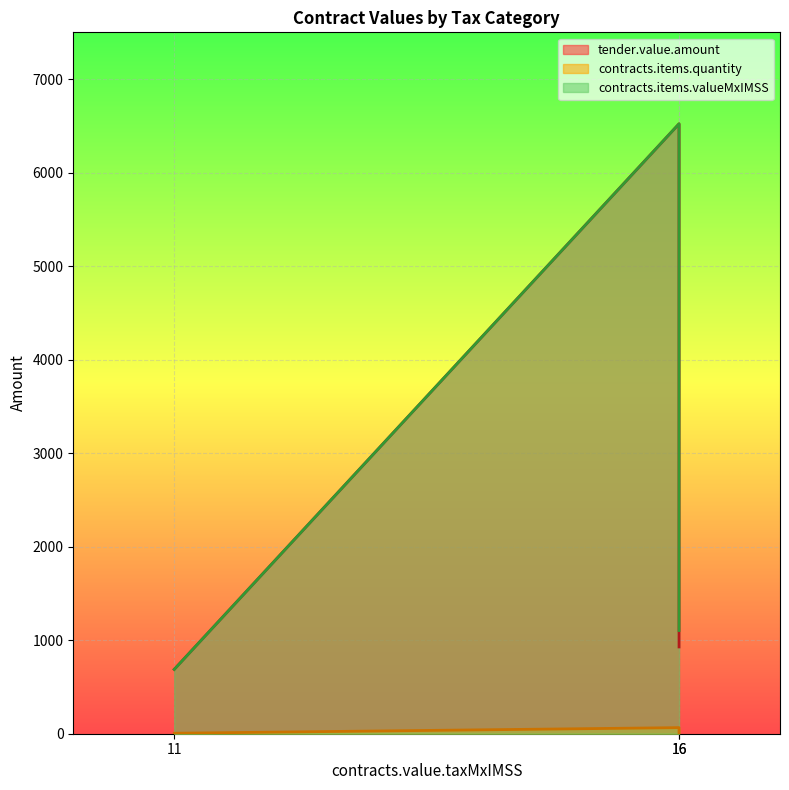

How many values in the contracts.items.quantity series exceed 11?

1